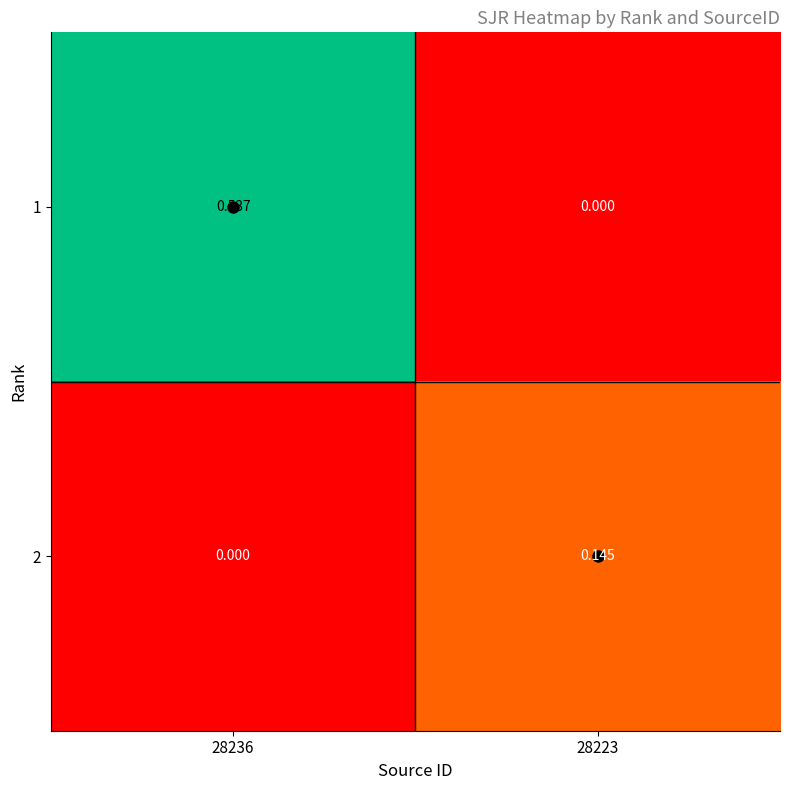

Rank the series by their maximum value, from highest to lowest.

1, 2